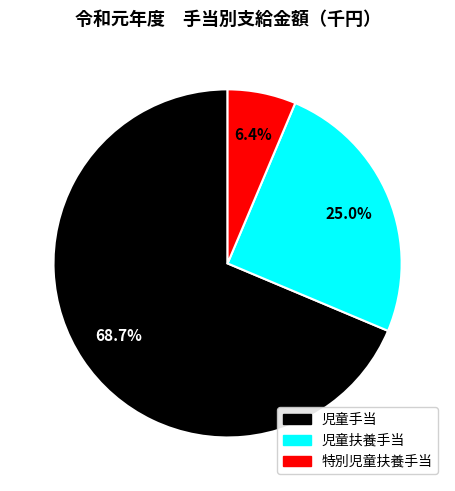

How much of the chart is everything except 児童扶養手当?

75.0%